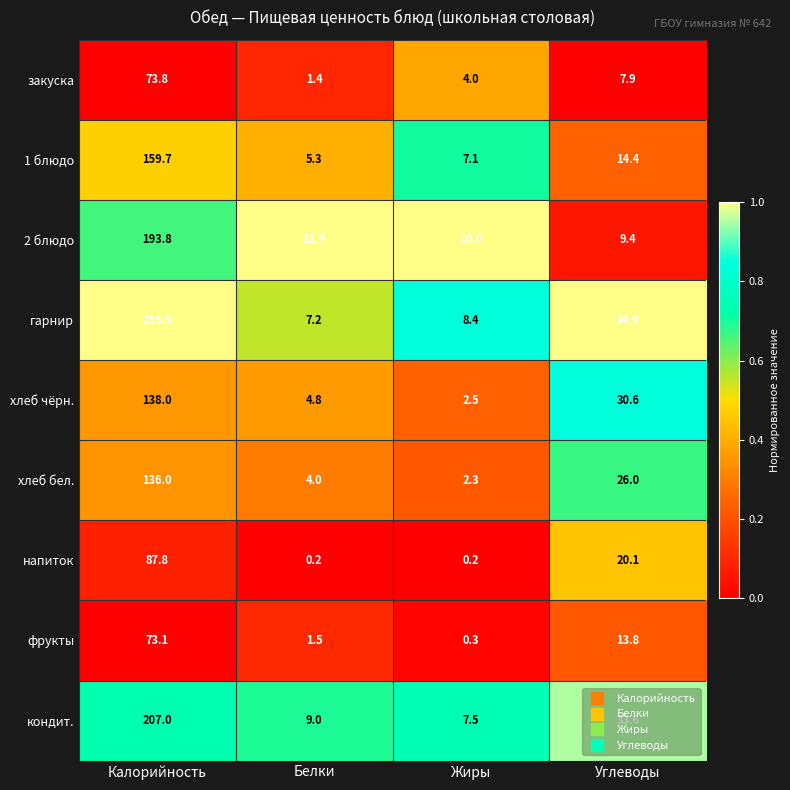

Rank the series by their maximum value, from lowest to highest.

фрукты, закуска, напиток, хлеб бел., хлеб чёрн., 1 блюдо, 2 блюдо, кондит., гарнир